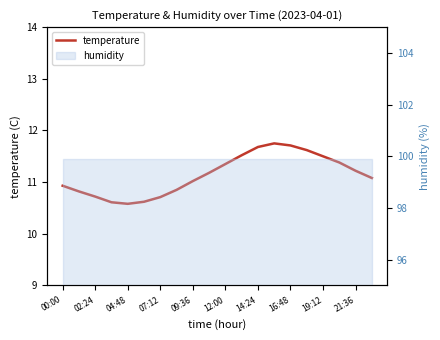

What is the label of the 11th point from the right?

21:36